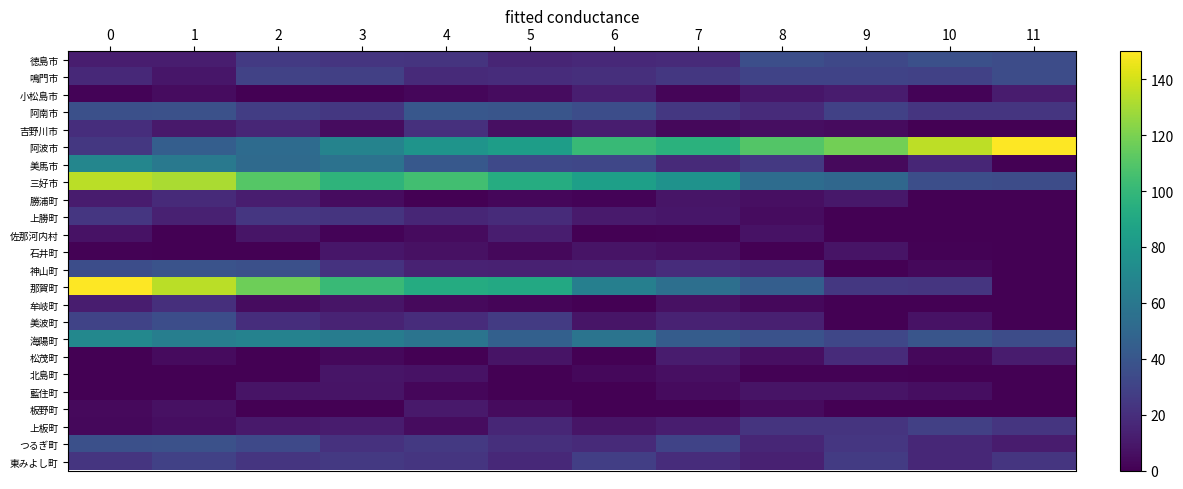

Which series has the largest total across all categories?

阿波市